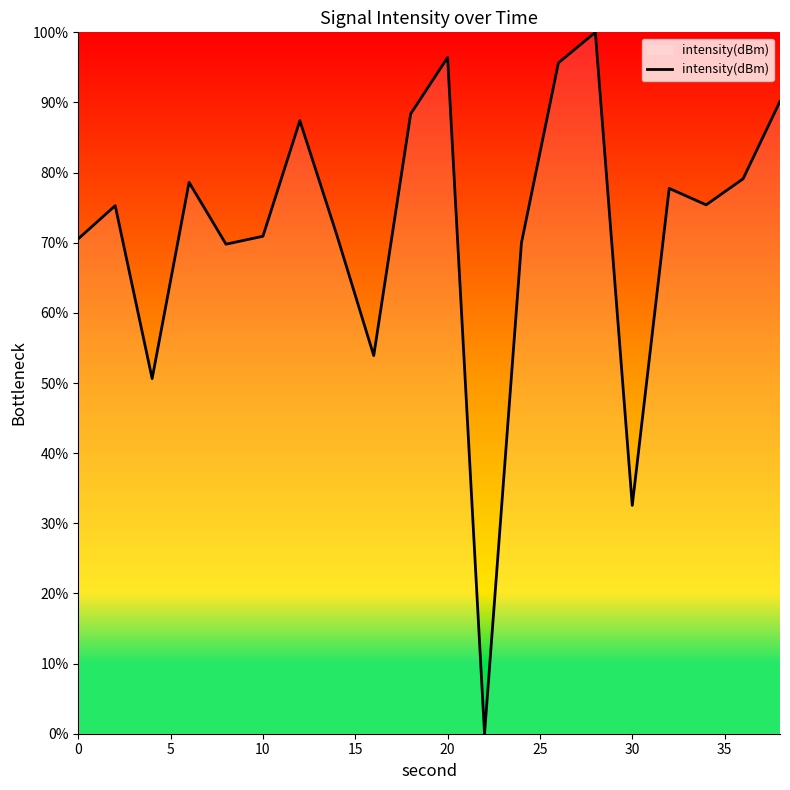

What is the difference between the maximum and second lowest values?

67.4